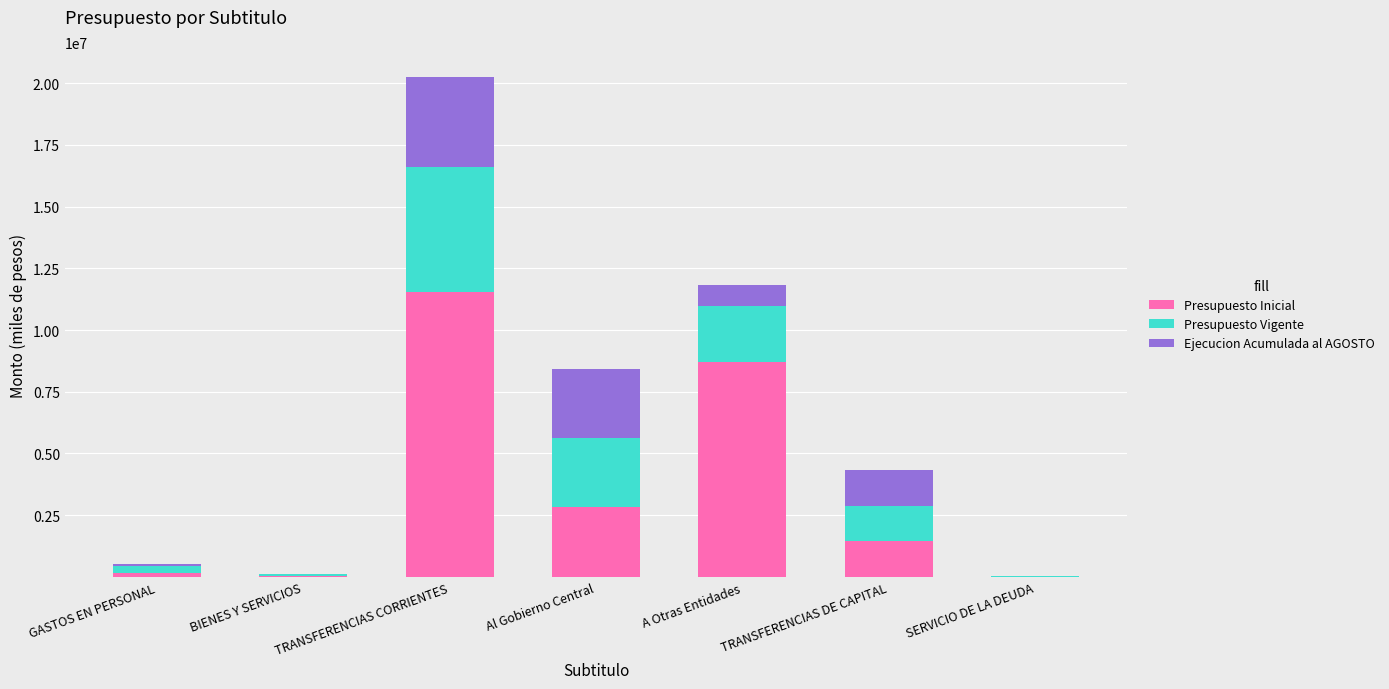

At which label does Presupuesto Inicial reach its peak?

TRANSFERENCIAS CORRIENTES